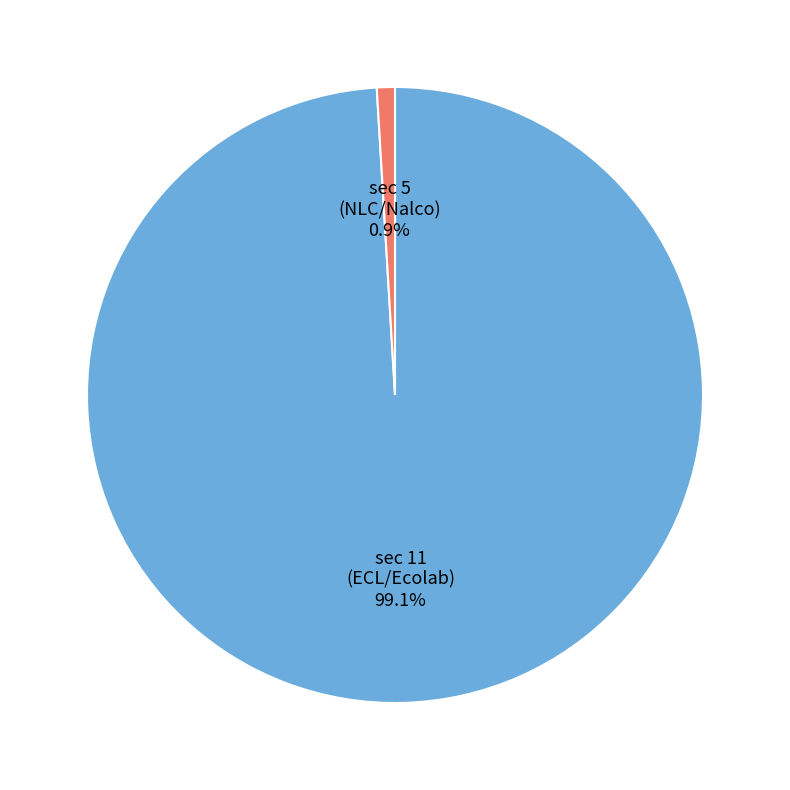

Between sec 5 (NLC/Nalco) and sec 11 (ECL/Ecolab), which is larger?

sec 11 (ECL/Ecolab)